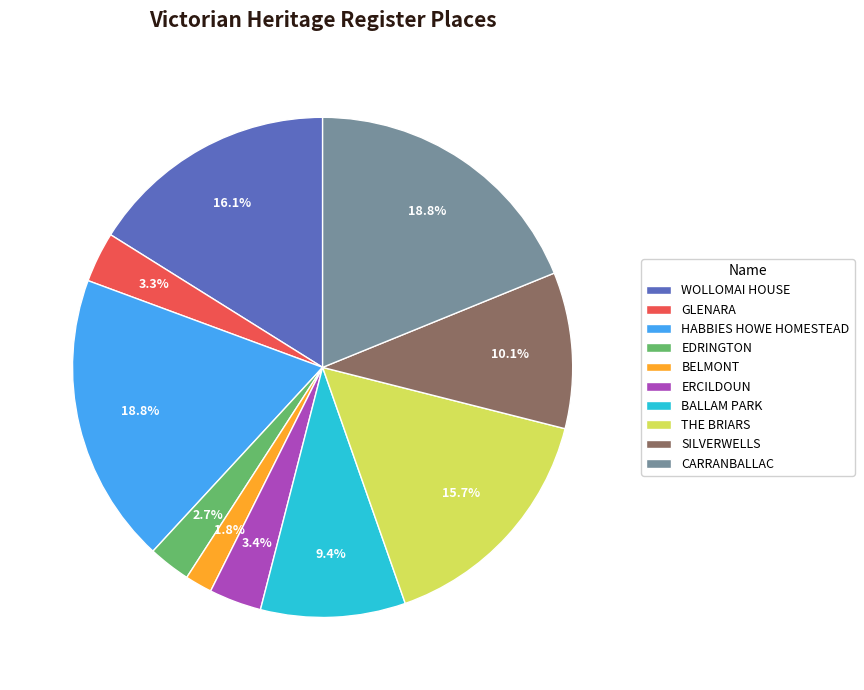

Is CARRANBALLAC the majority of the pie?

No